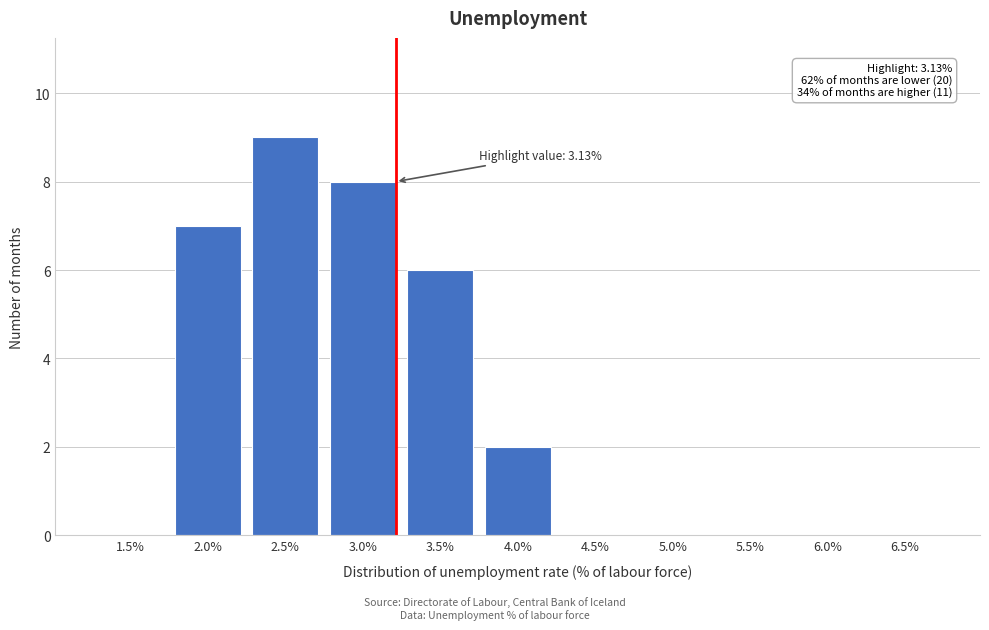

Reading left to right, what are all the values shown in this chart?

1.5%=0	2.0%=7	2.5%=9	3.0%=8	3.5%=6	4.0%=2	4.5%=0	5.0%=0	5.5%=0	6.0%=0	6.5%=0